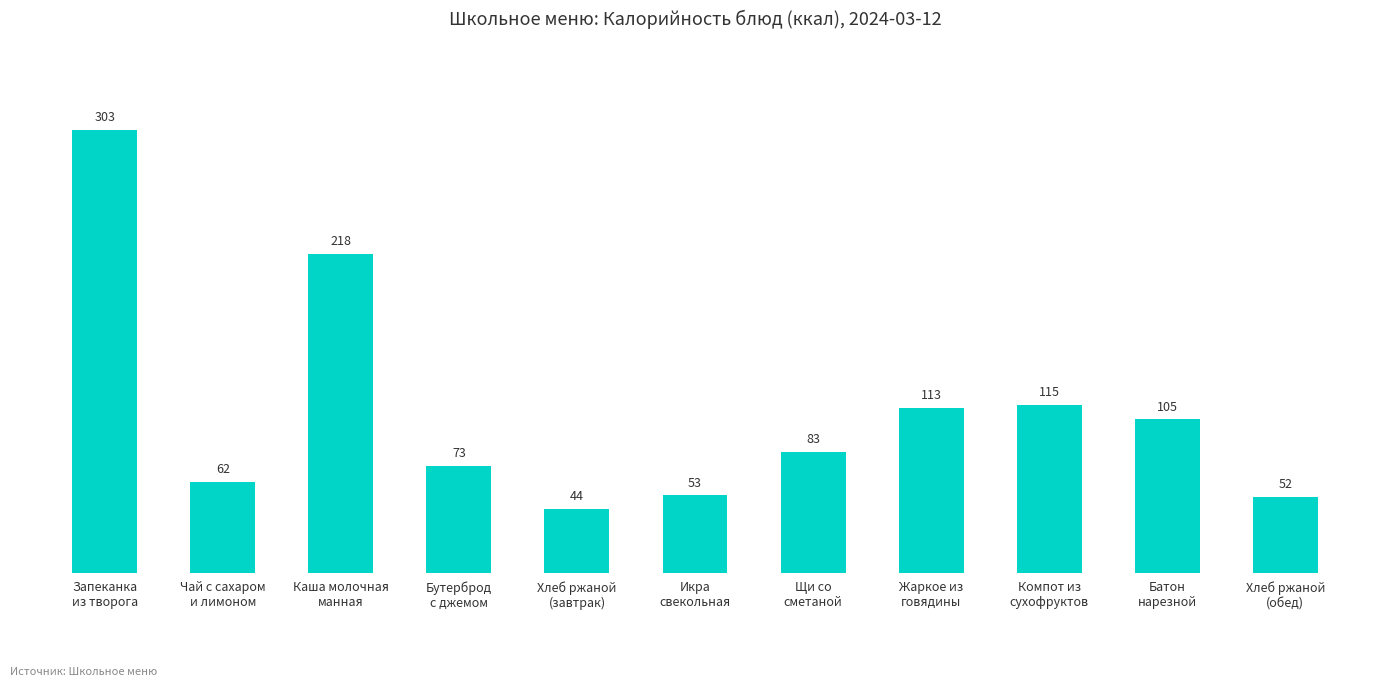

At which label is the value closest to 173?

Каша молочная
манная